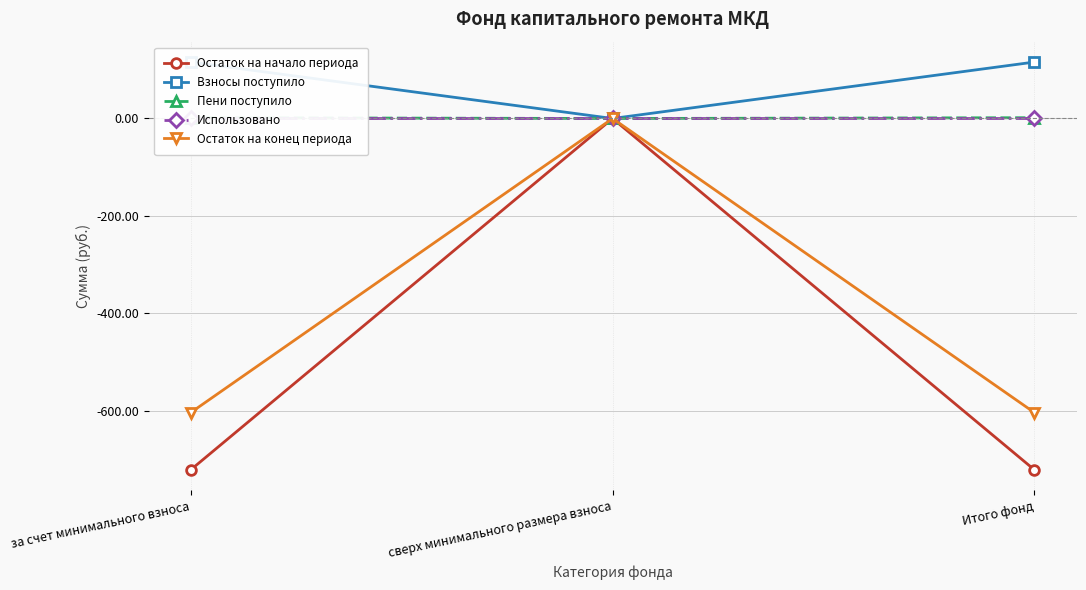

What is the total value across all series at за счет минимального взноса?

-1208.6